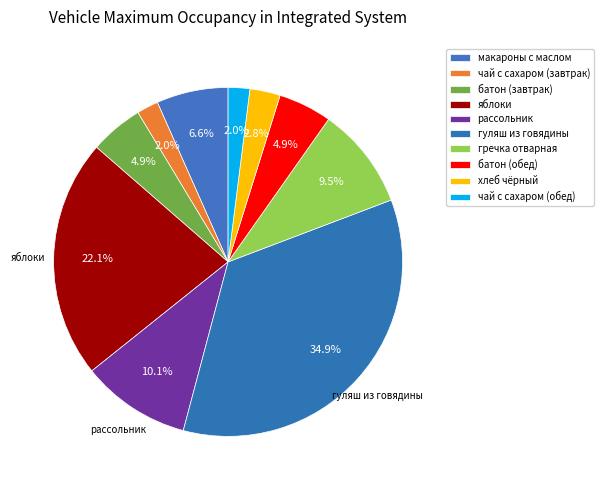

Is there any slice that represents more than half of the pie?

No